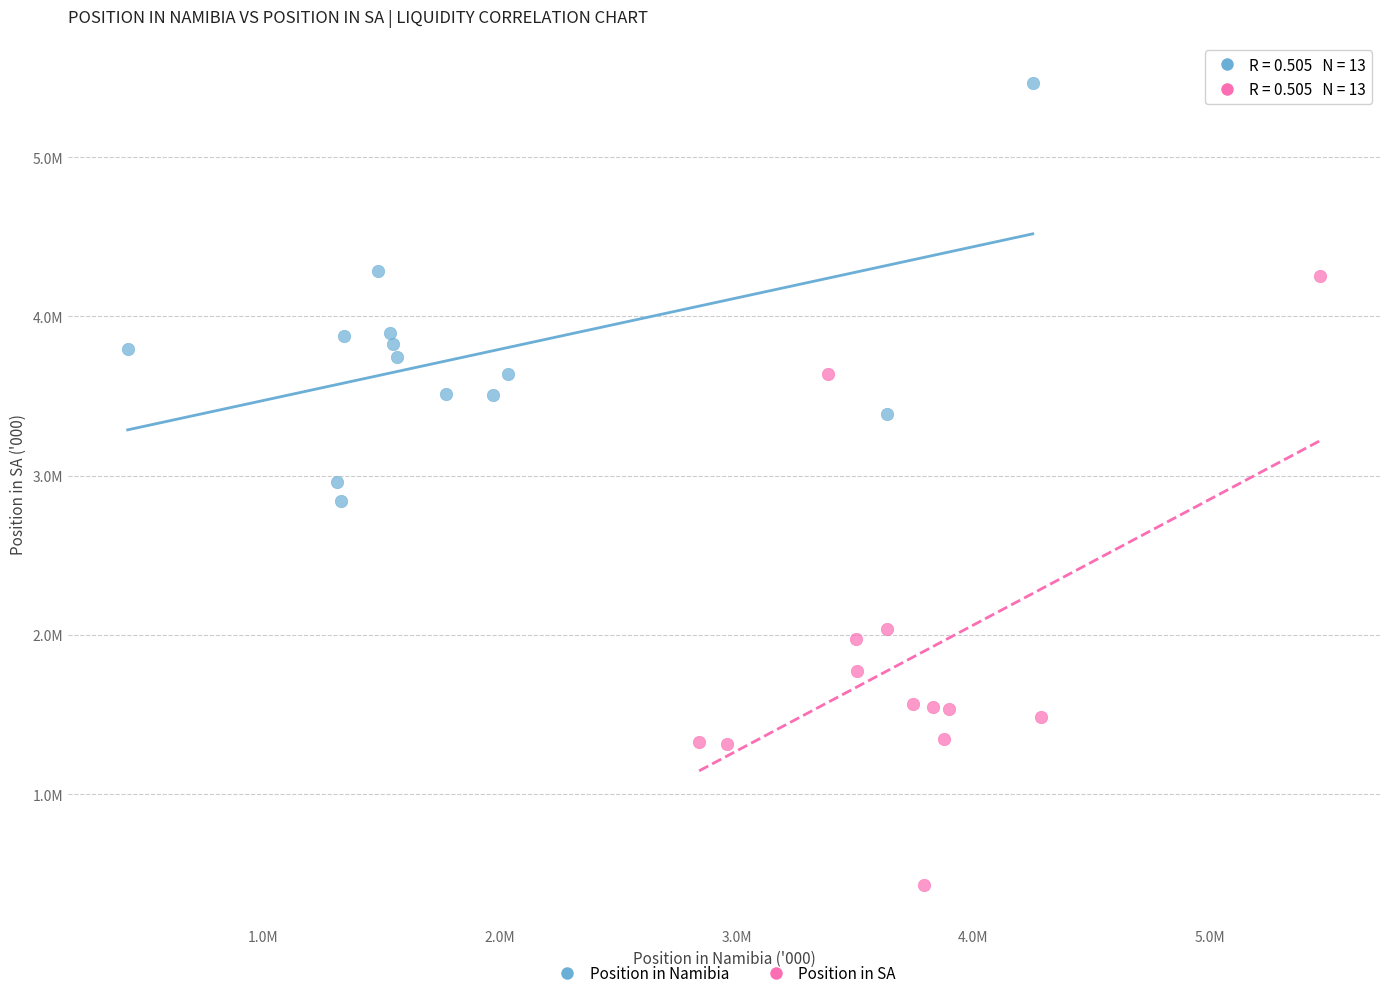

Which series reaches the maximum Y coordinate?

Position in Namibia